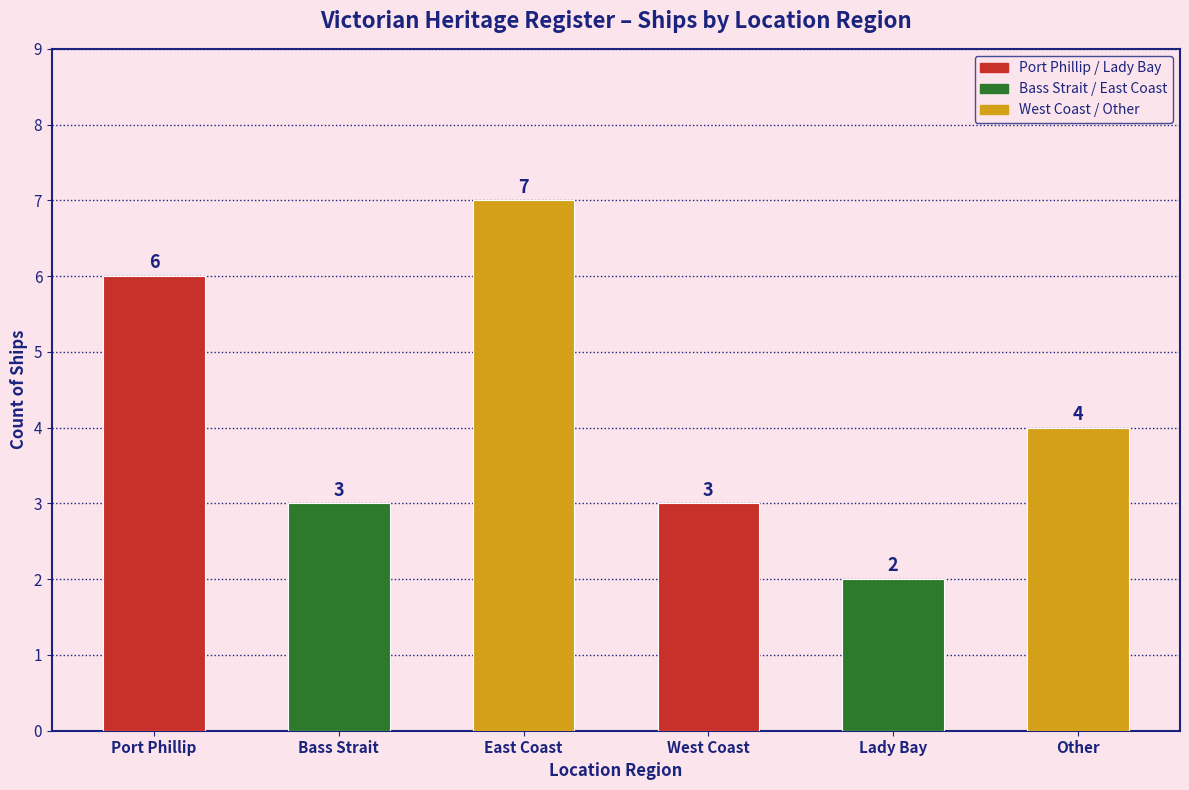

True or false: the data shows 13 at Port Phillip.

False